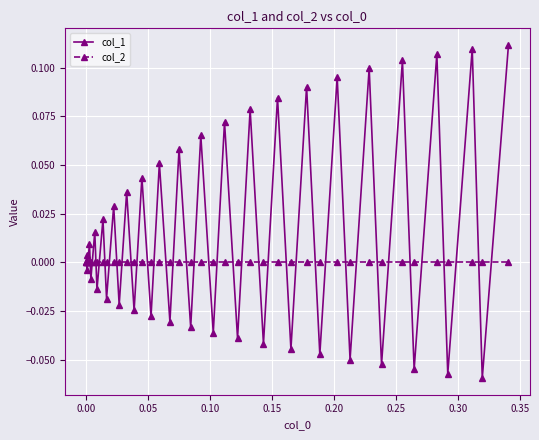

True or false: col_1 has more than 0 interior local peaks.

True